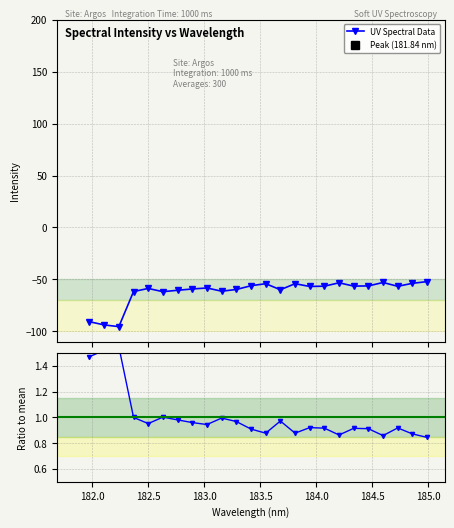

How many interior local valleys does the Ratio to mean series have?

6